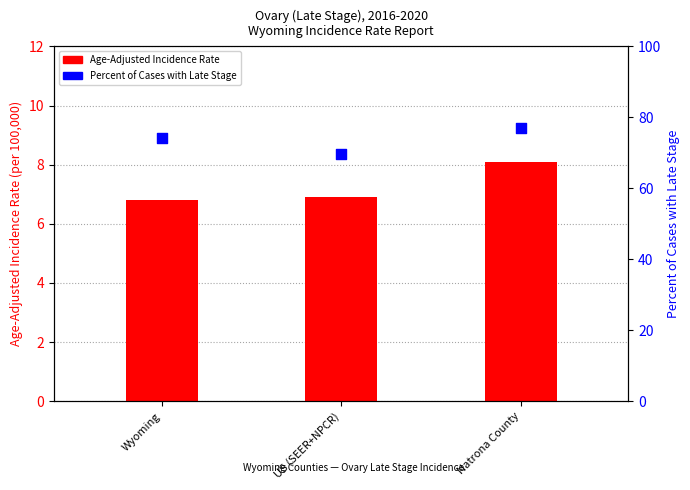

What are all the series names shown in the legend?

Age-Adjusted Incidence Rate, Percent of Cases with Late Stage